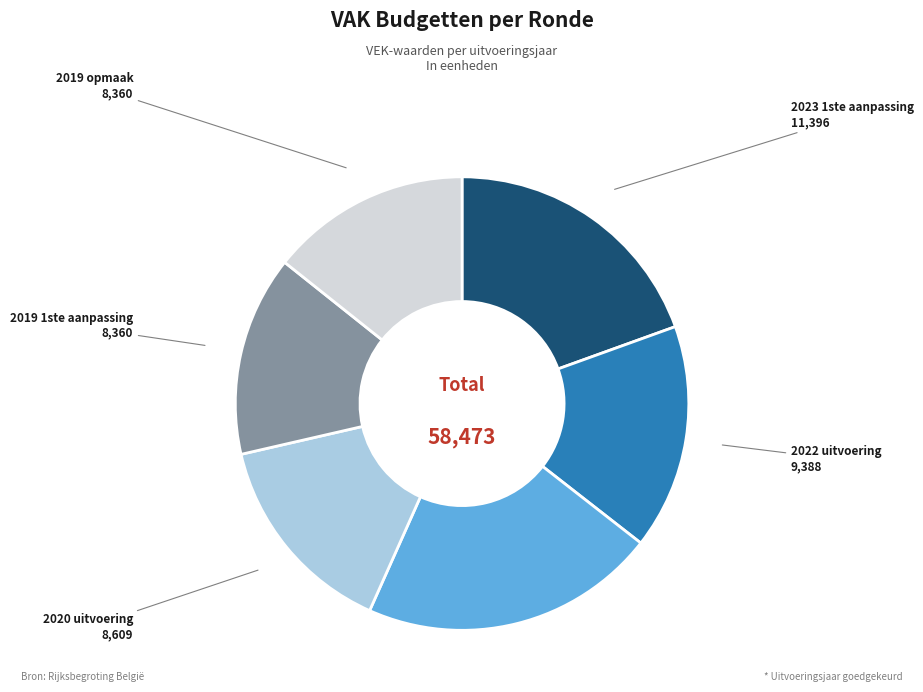

Is the sum of 2021 uitvoering and 2019 opmaak greater than half?

No